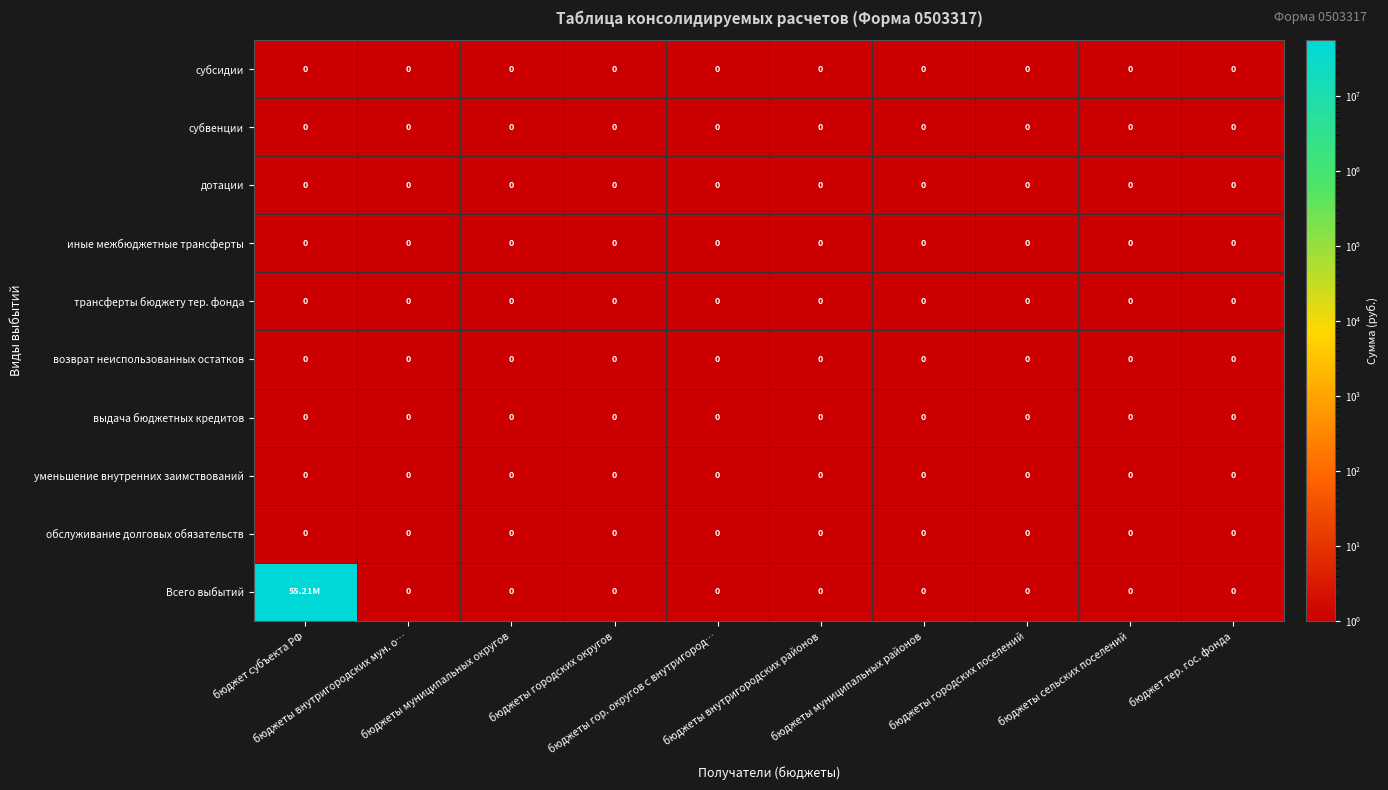

Which category has the highest value across all series?

бюджет субъекта РФ